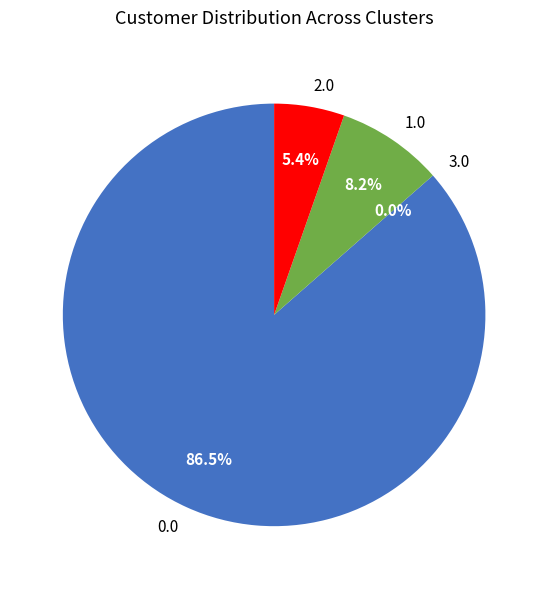

What portion of the pie excludes 12?

100.0%